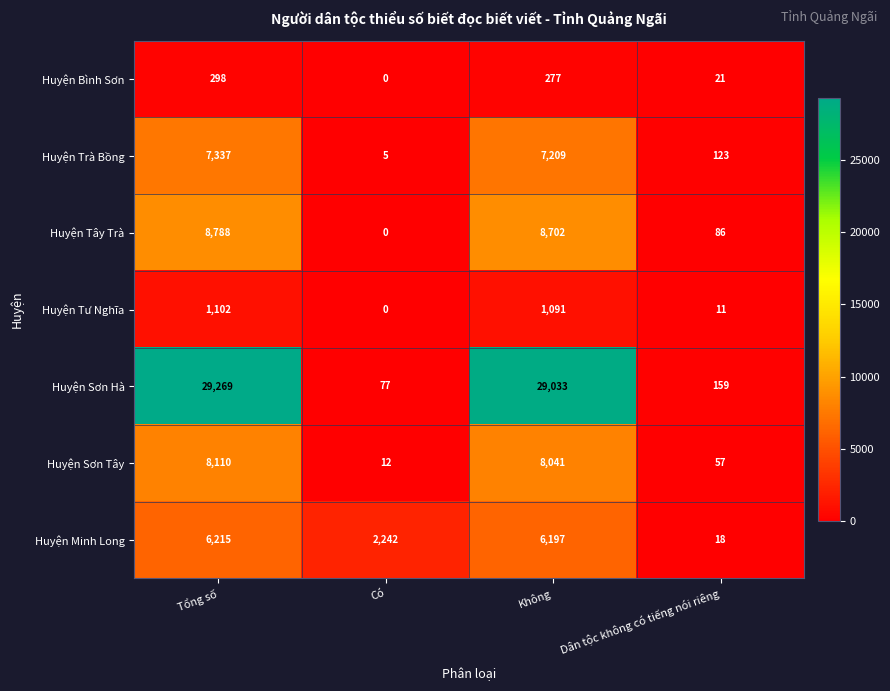

Rank the categories by Huyện Bình Sơn value from lowest to highest.

Có, Dân tộc không có tiếng nói riêng, Không, Tổng số